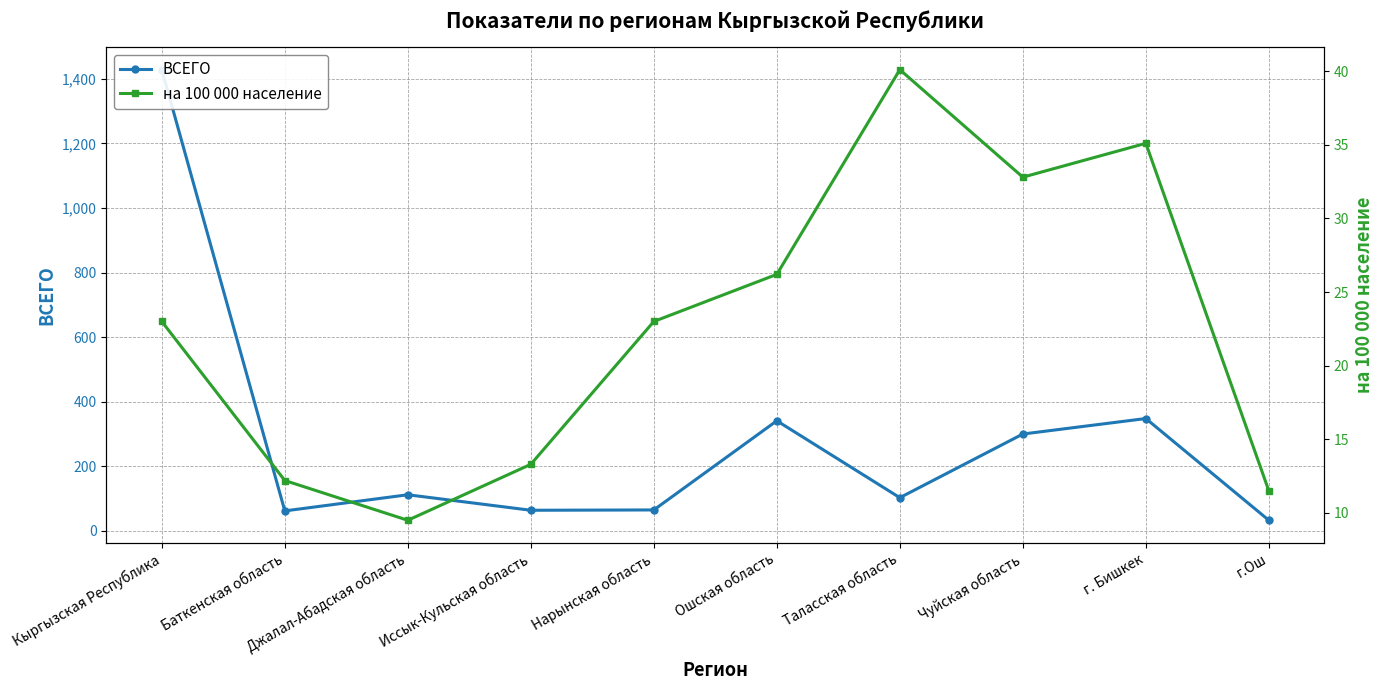

Count the number of categories in the chart.

10